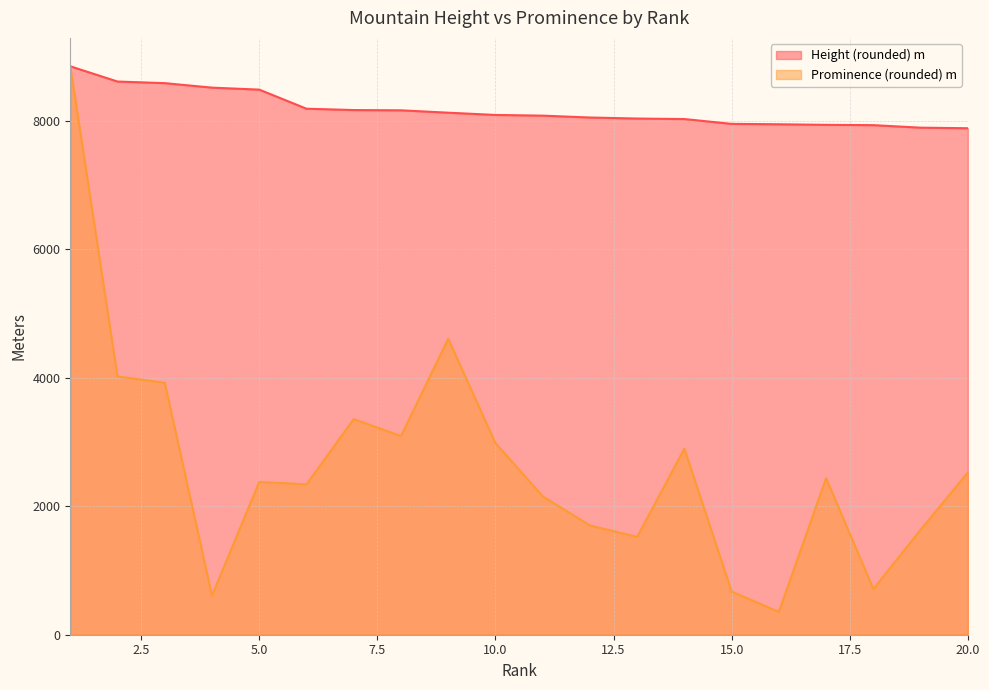

What is the spread (max minus min) of values at 5.0?

6107